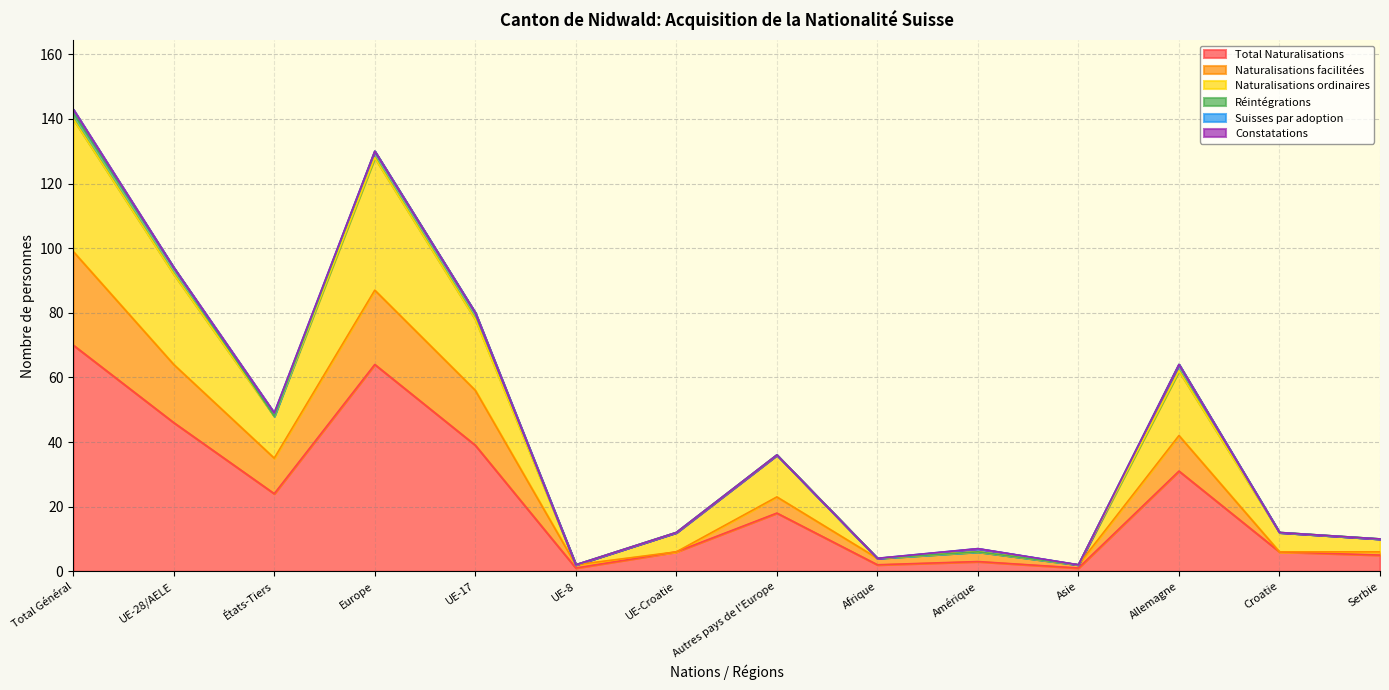

True or false: Total Naturalisations has a value of 39 at UE-17.

True